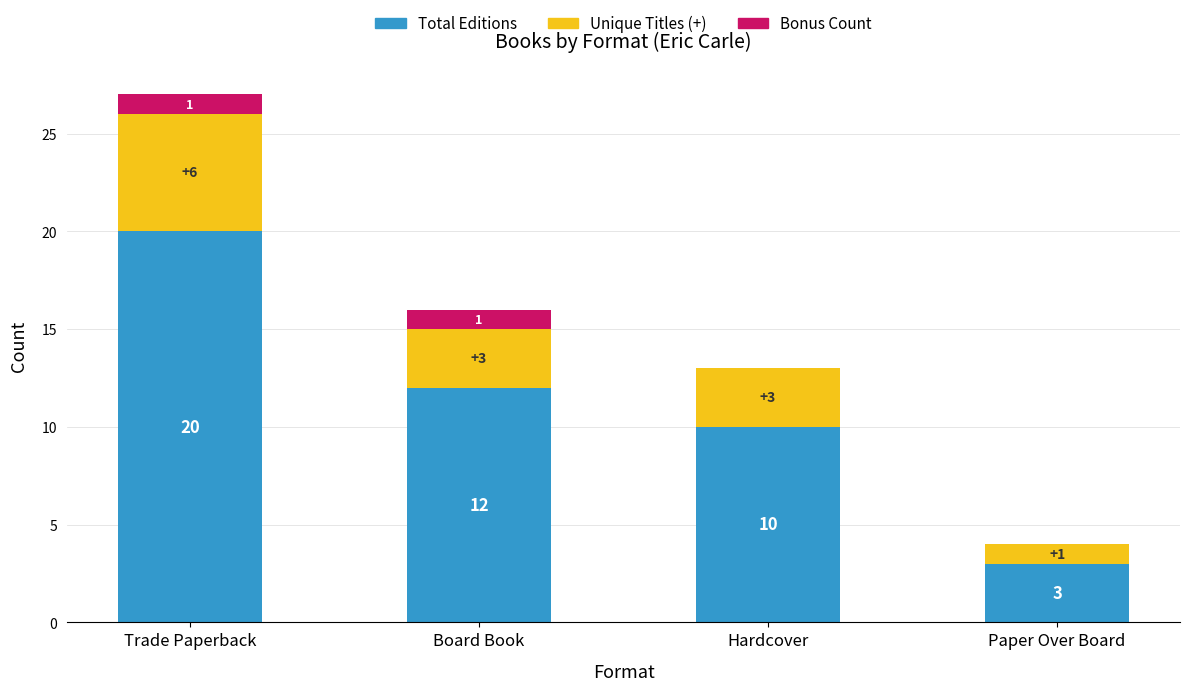

Is it true that Total Editions equals 16 at Hardcover?

False